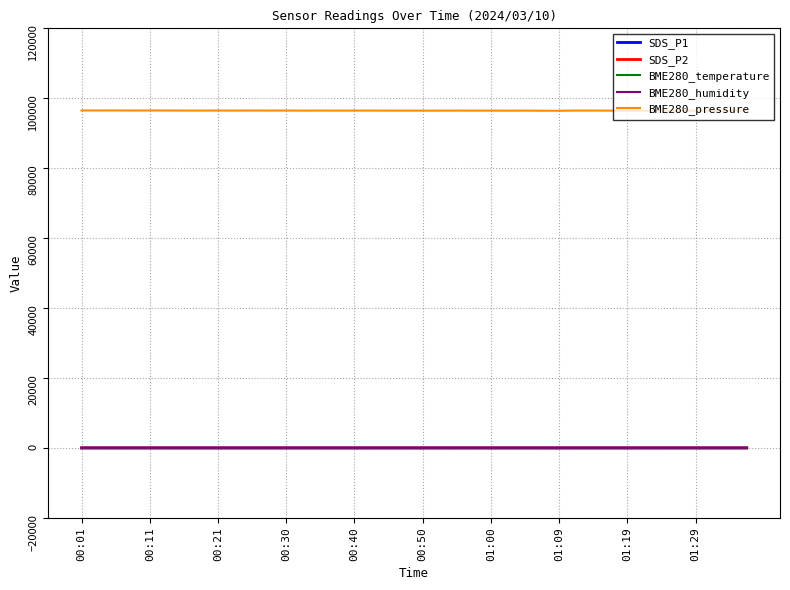

True or false: BME280_humidity and BME280_pressure cross at least once.

False